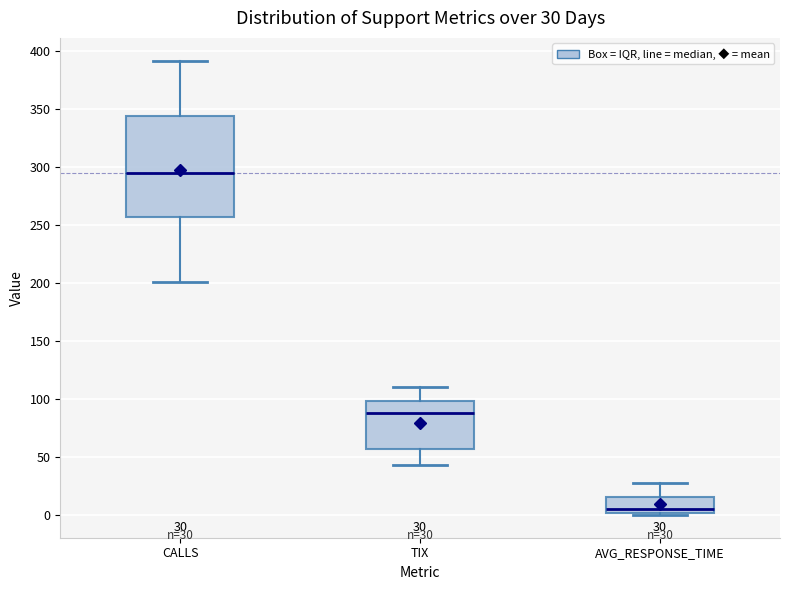

Which box's median line is the lowest?

AVG_RESPONSE_TIME